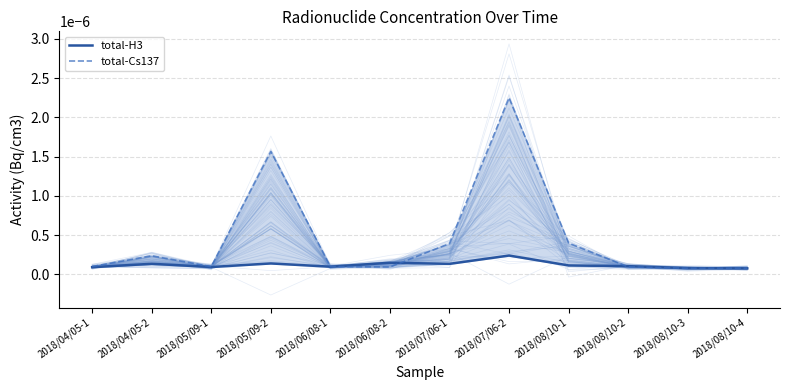

Which series ends up on top after the final intersection of total-Cs137 and total-H3?

total-Cs137